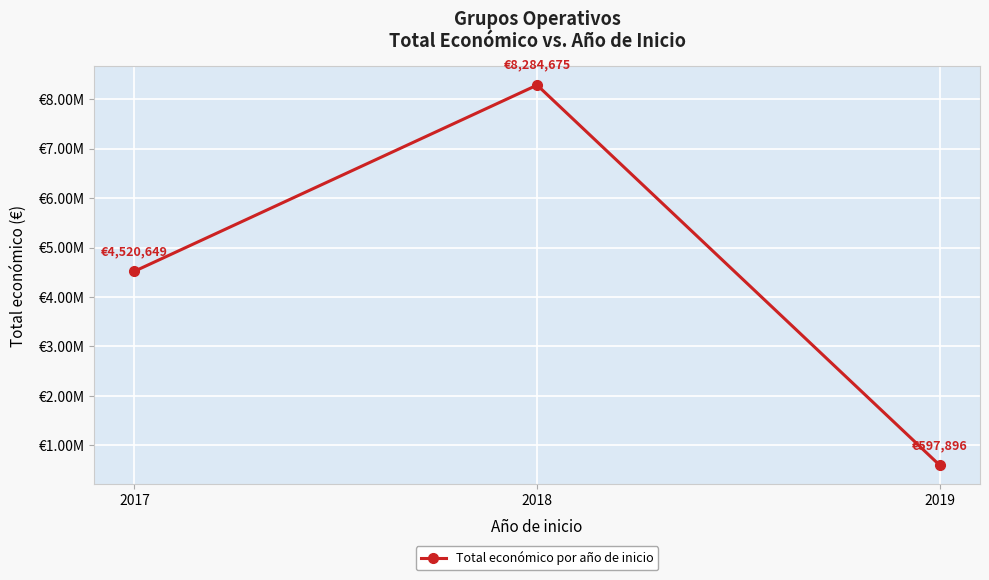

Does the chart have visible grid lines?

Yes